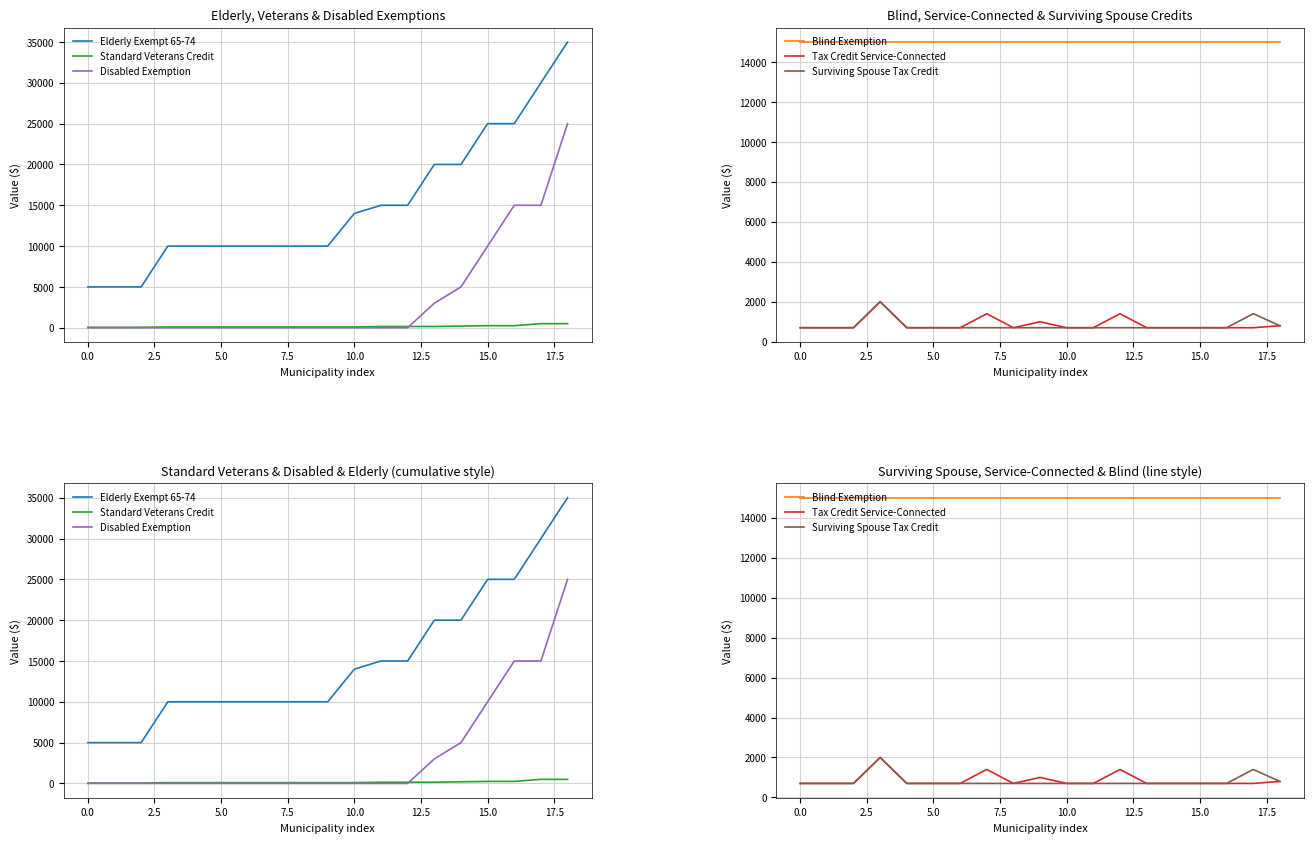

True or false: Elderly Exempt 65-74 and Blind Exemption cross at least once.

False